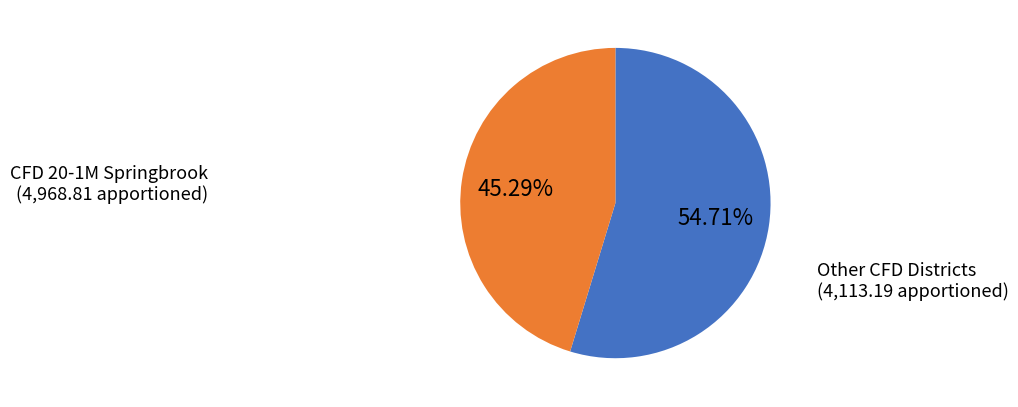

Which category has the smallest portion of the pie?

Other CFD Districts